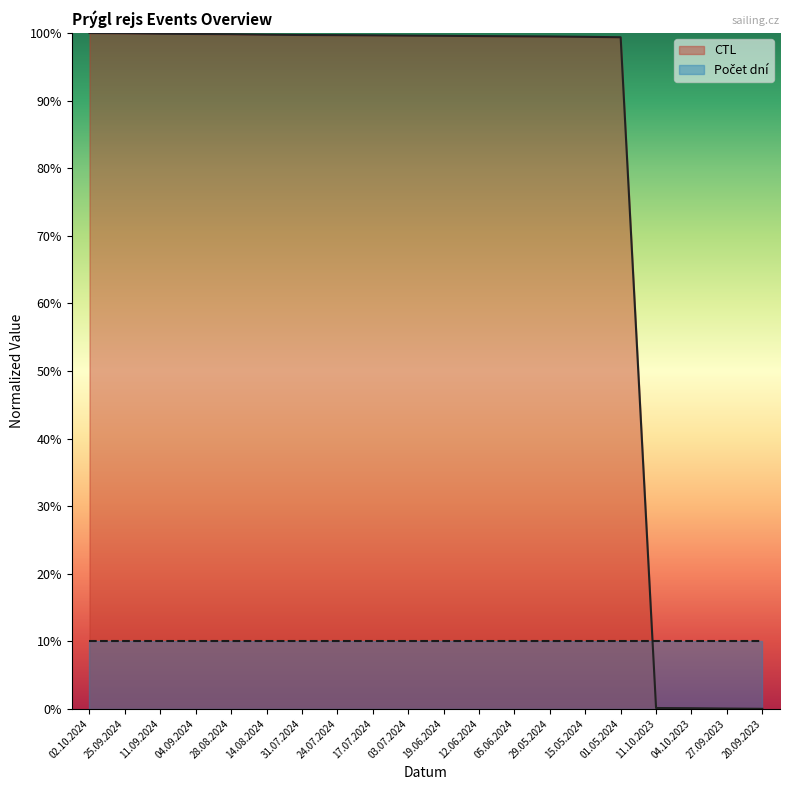

True or false: the data has more than 0 interior local peaks.

False